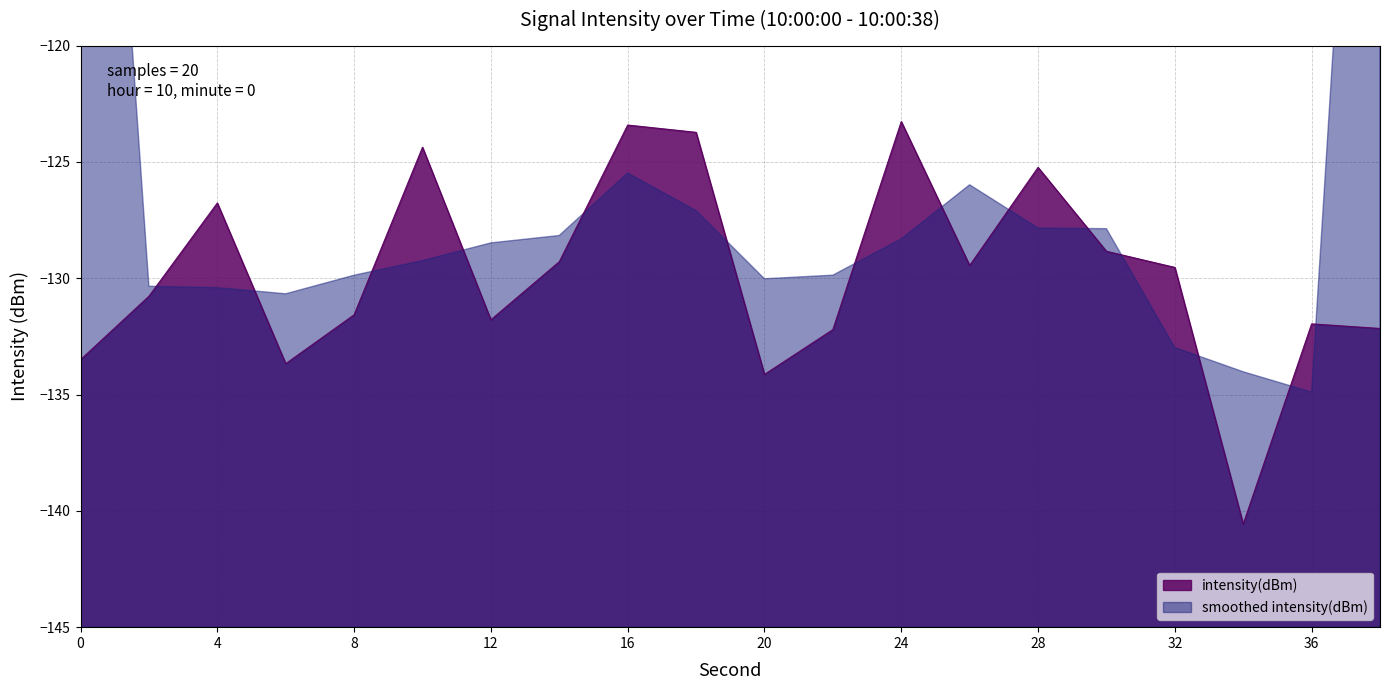

How many points are higher than both their immediate neighbors (excluding endpoints)?

6